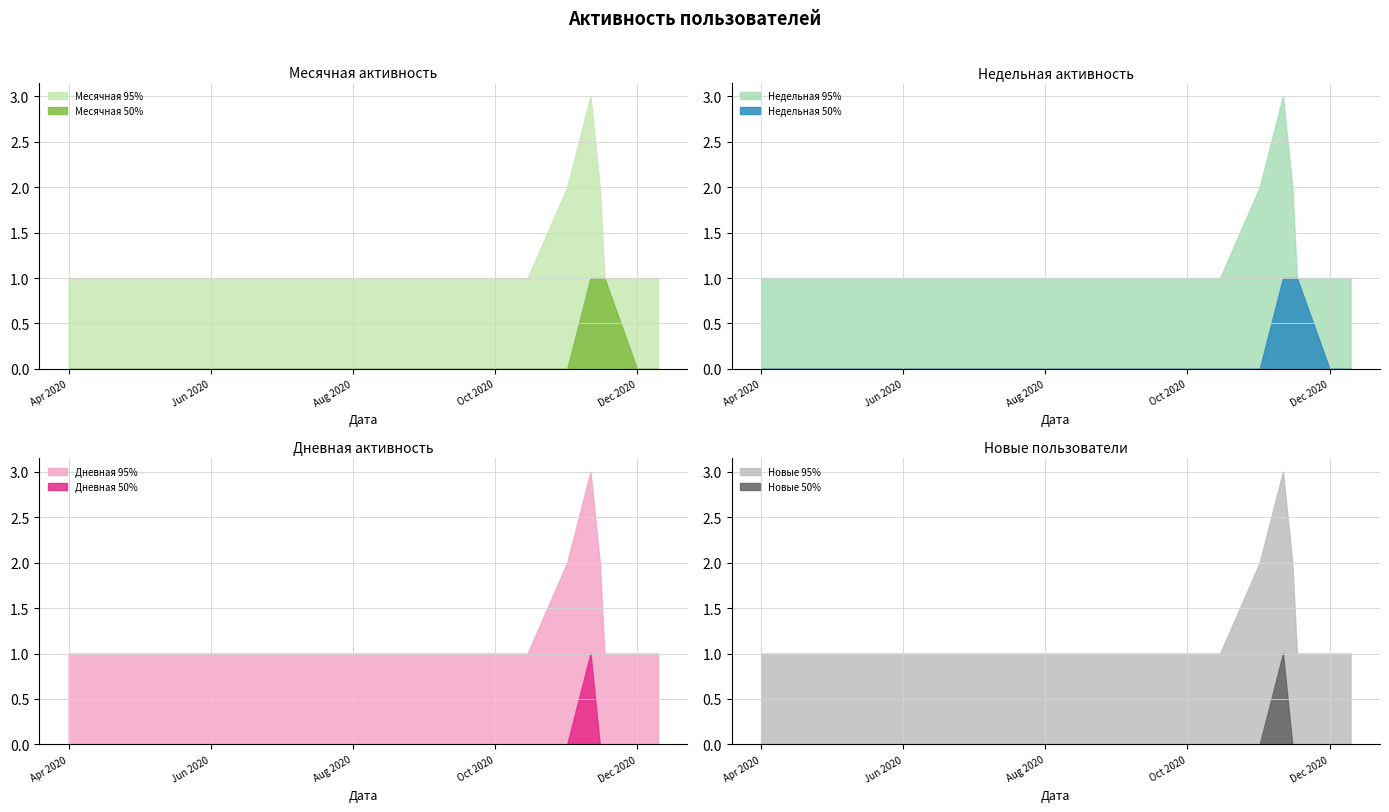

Which series has the largest range (max minus min)?

Месячная